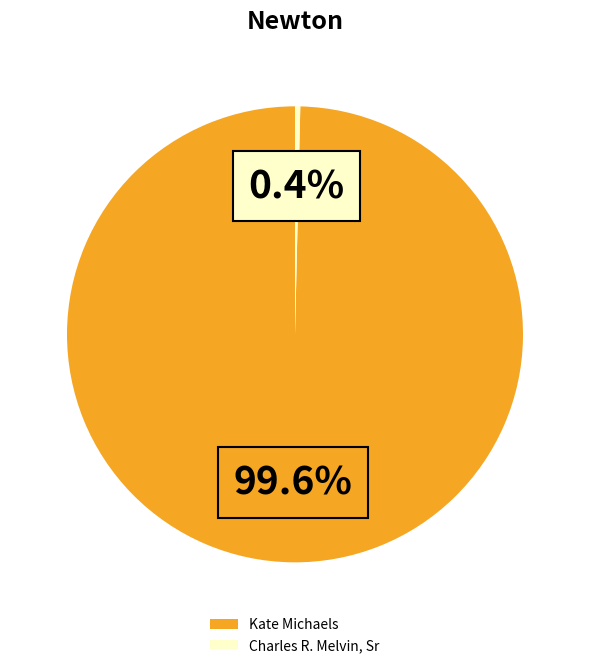

The Charles R. Melvin, Sr slice represents 0% of the pie. True or false?

True